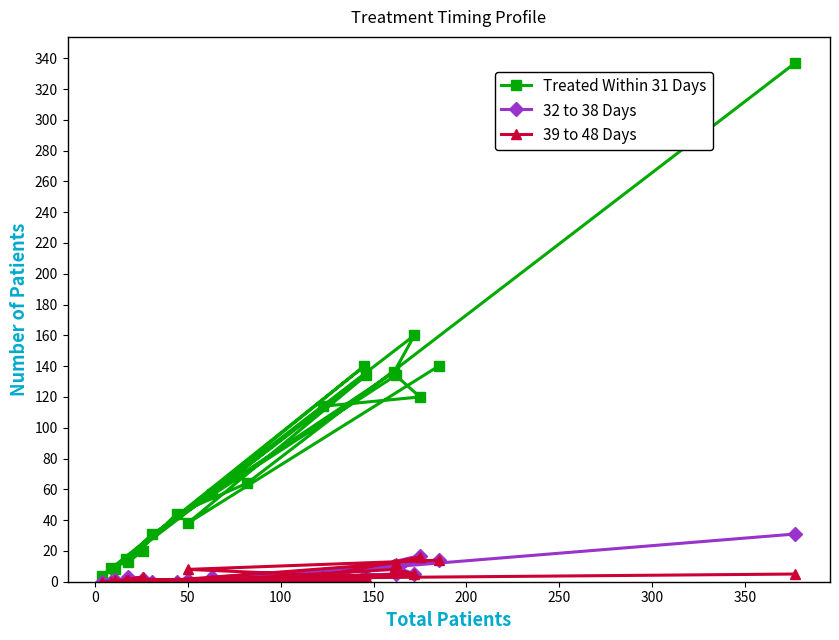

Rank the series by their maximum value, from lowest to highest.

39 to 48 Days, 32 to 38 Days, Treated Within 31 Days